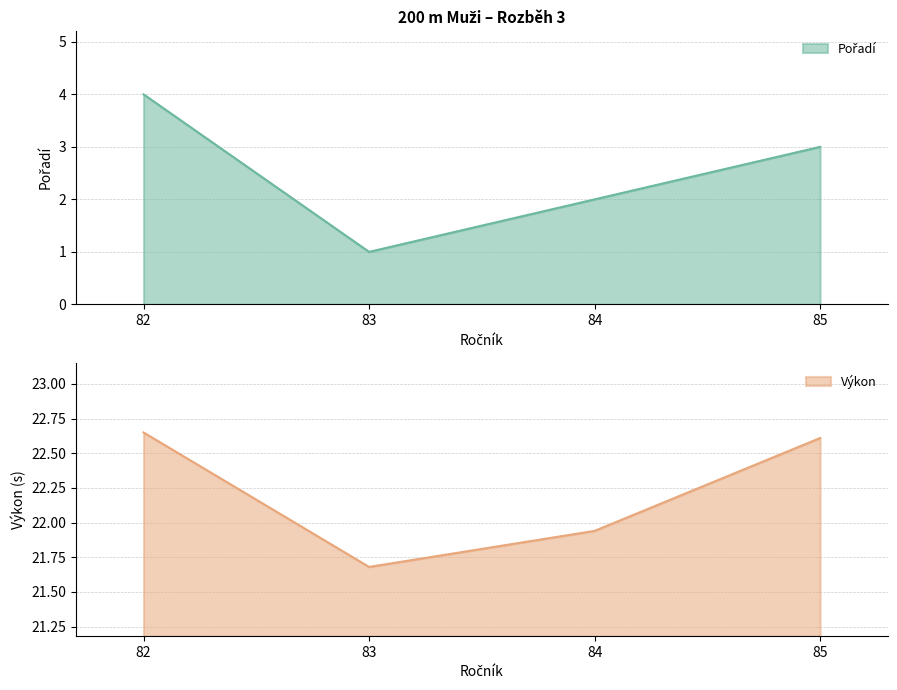

True or false: Výkon and Pořadí cross at least once.

False